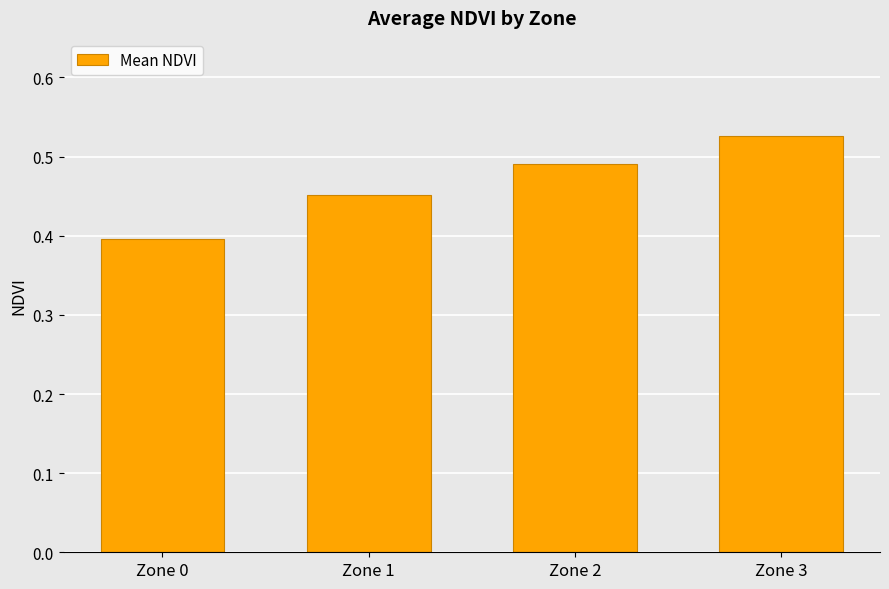

What is the difference between the maximum and second lowest values?

0.1